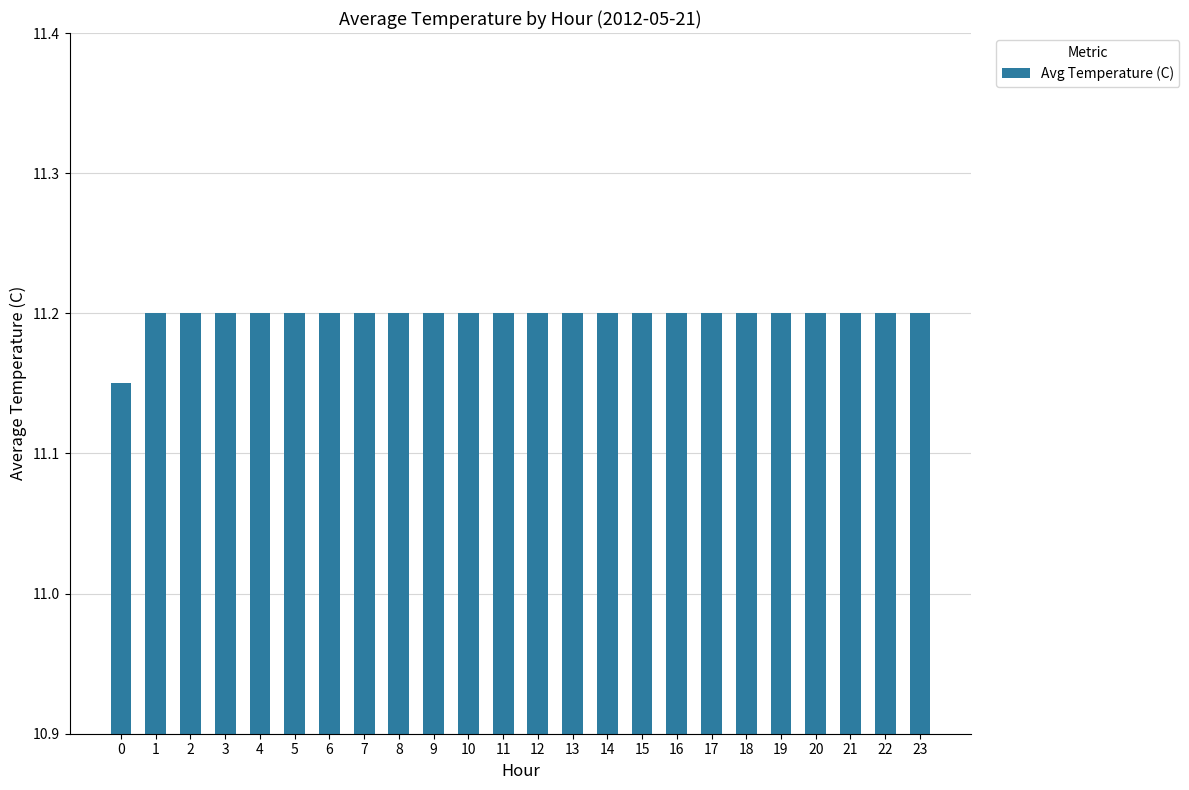

Approximately how many times larger is the value at 10 compared to 4?

1.0